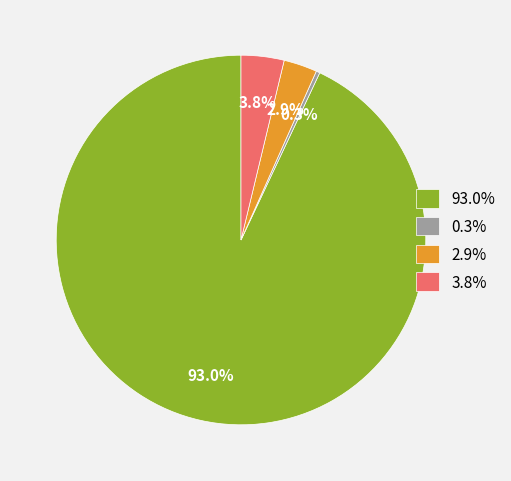

Does any single category account for the majority?

Yes